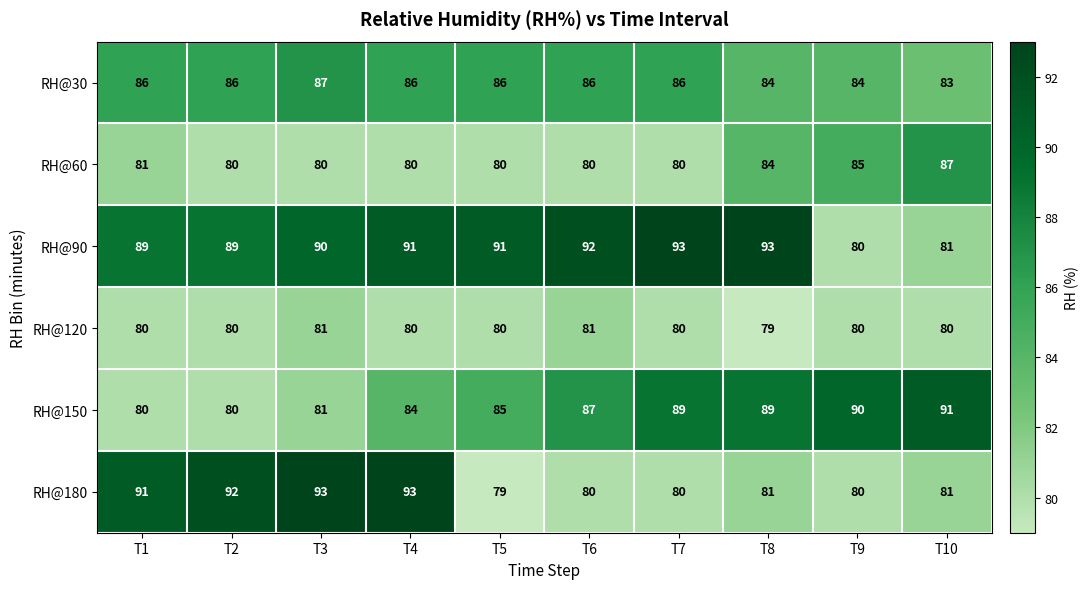

The RH@60 series shows 87 at T10. True or false?

True